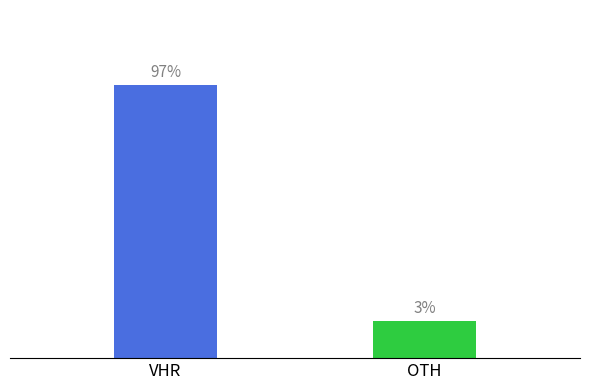

Which label corresponds to the smallest value in the chart?

OTH